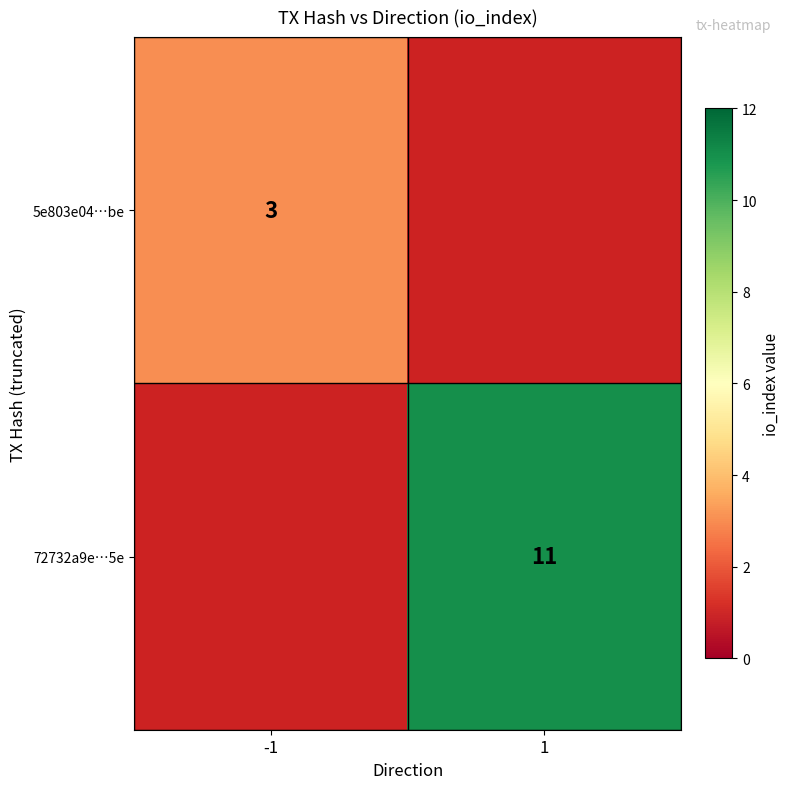

The value of 72732a9e…5e at 1 is 19. True or false?

False